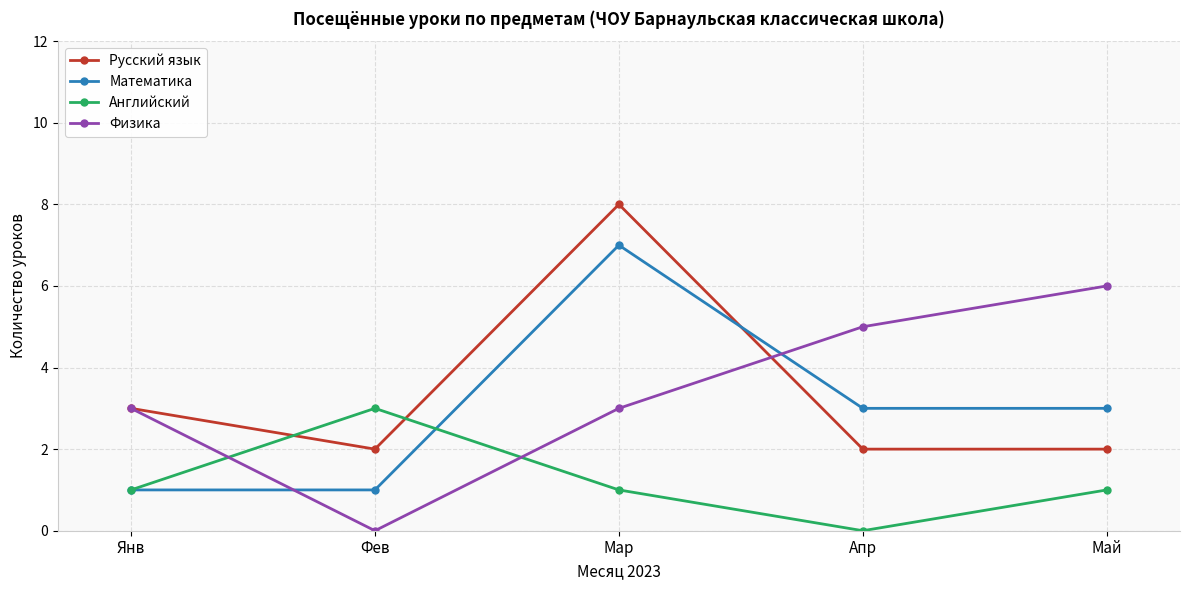

What is the label of the 2nd point from the right?

Апр